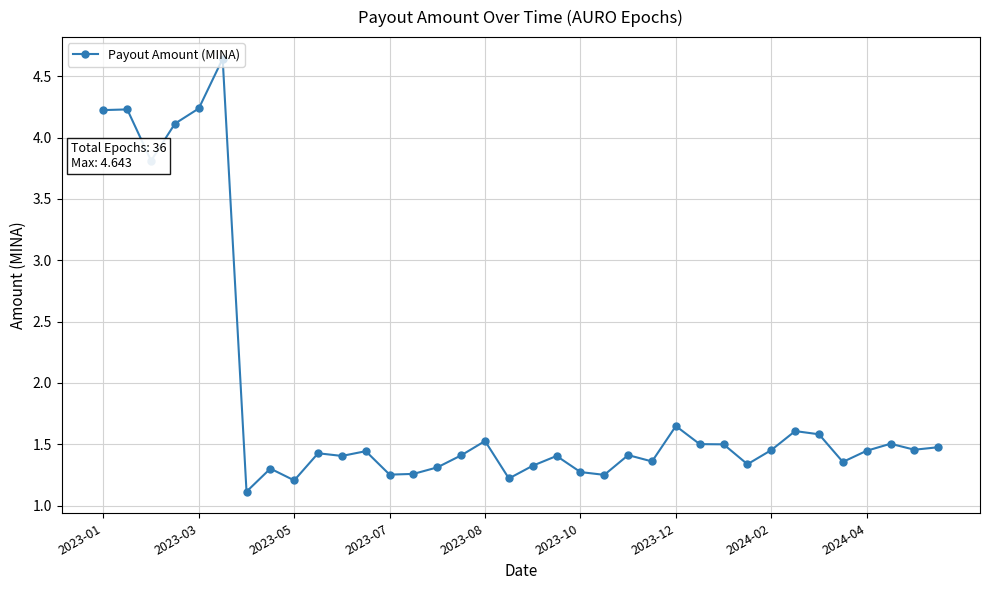

True or false: the data has more than 2 interior local peaks.

True